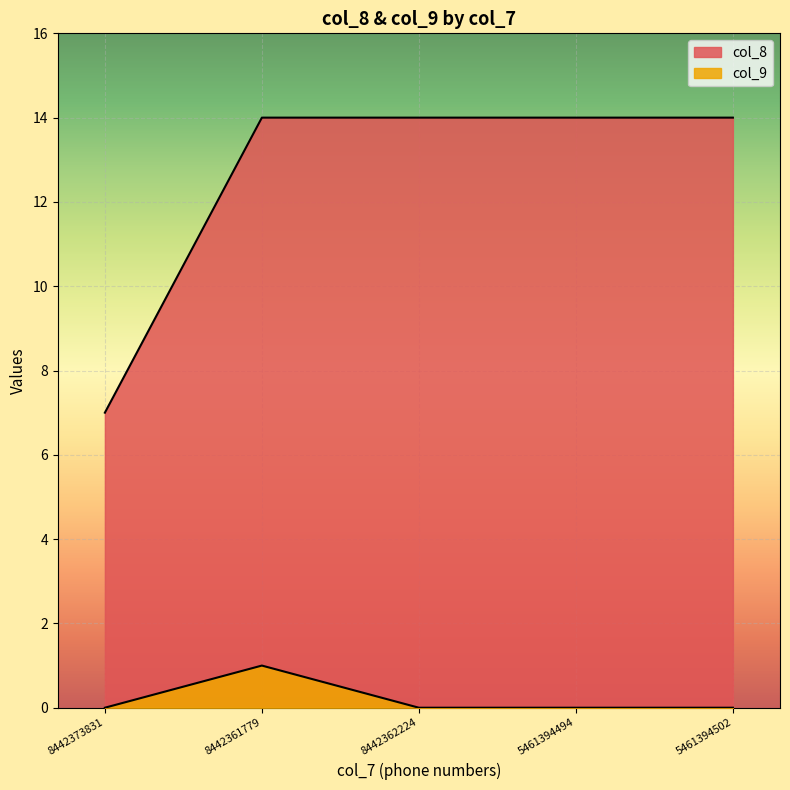

Which series has the largest range (max minus min)?

col_8